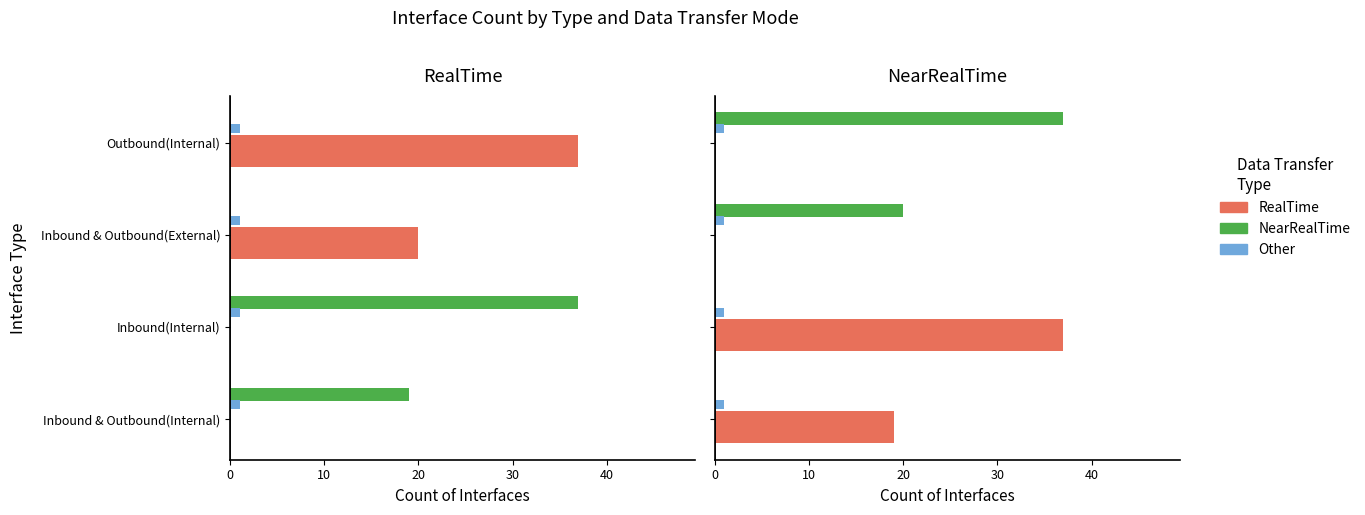

Where is NearRealTime nearest to the value 18?

Inbound & Outbound(External)